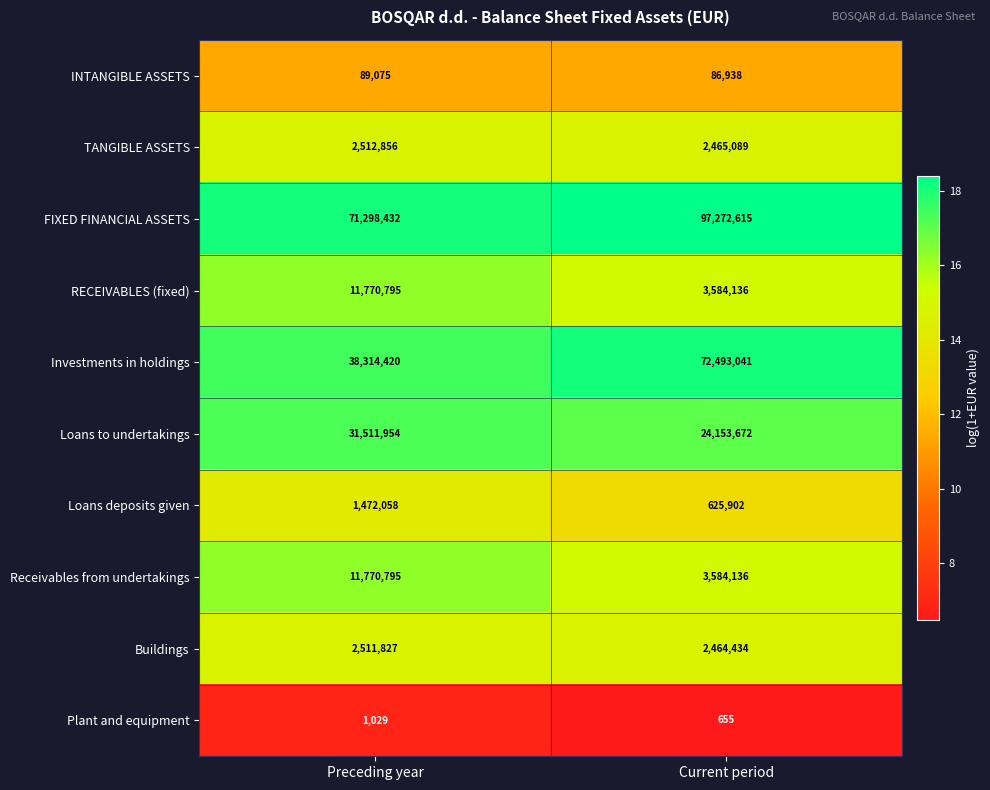

What is the spread (max minus min) of values at Current period?

97271960